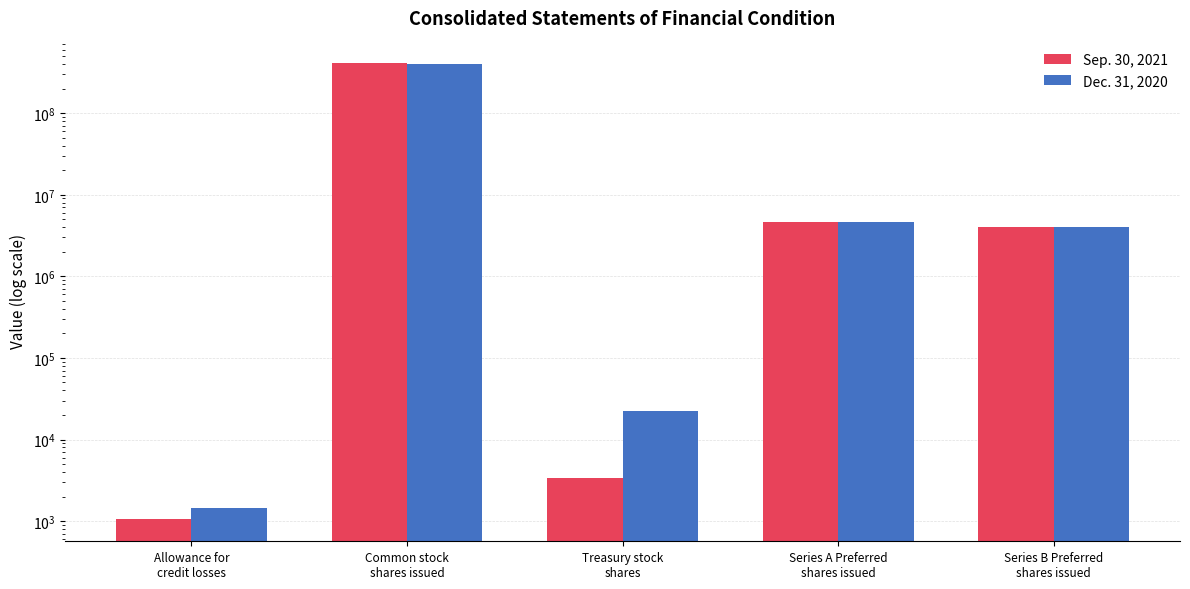

At which category is the sum across all series the highest?

Common stock
shares issued